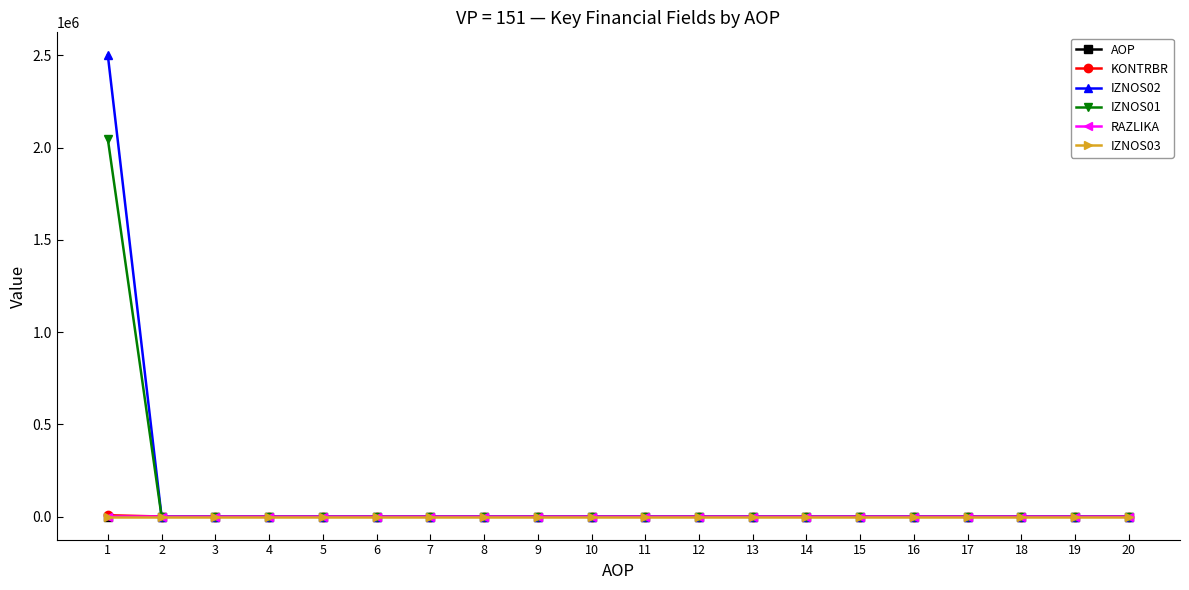

The value of IZNOS03 at 16 is 0.0. True or false?

True